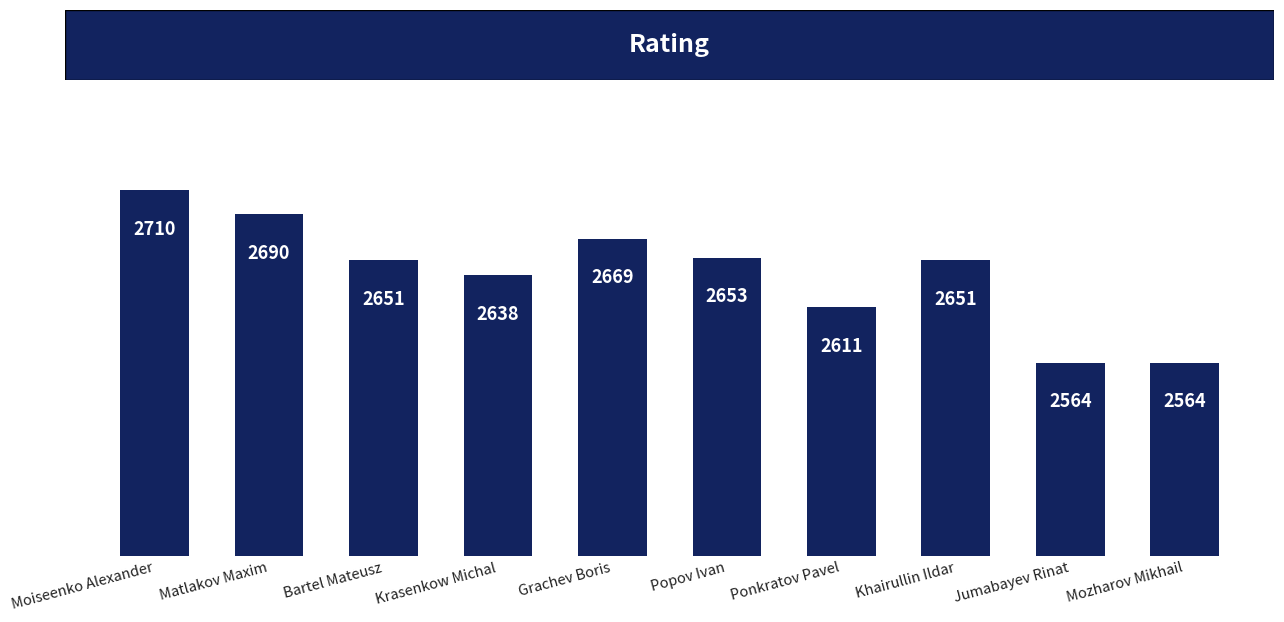

True or false: the data shows 2611 at Ponkratov Pavel.

True